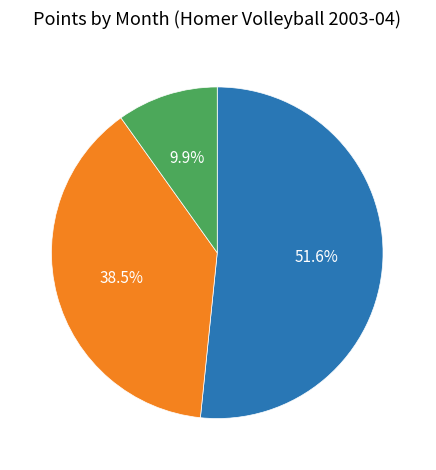

Approximately how many times larger is the value at Oct compared to Nov?

3.9